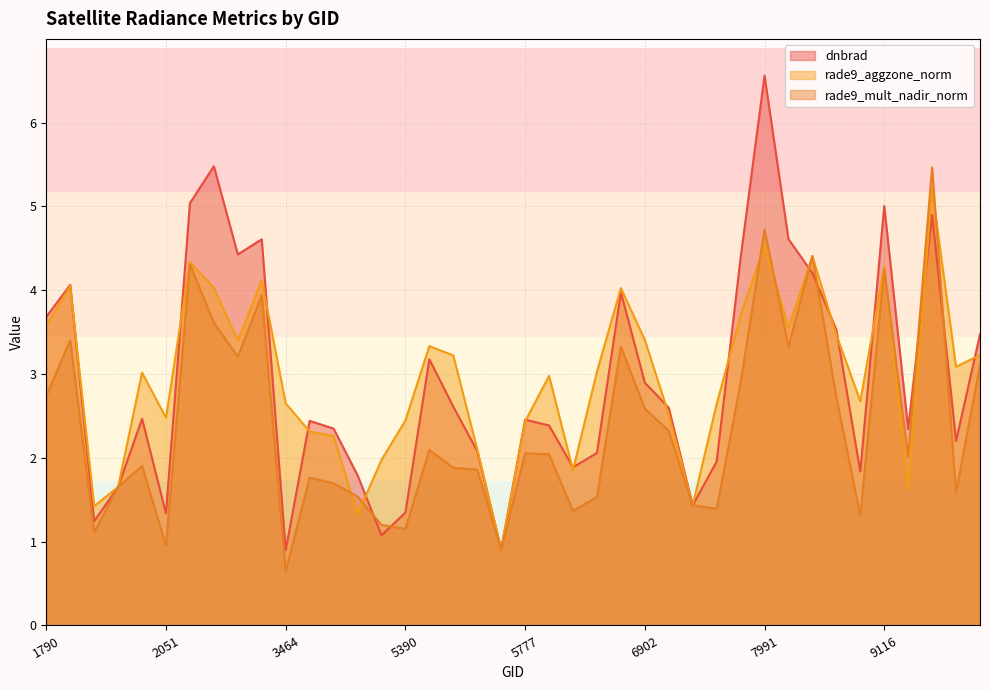

What is the highest value of the rade9_mult_nadir_norm series?

5.5